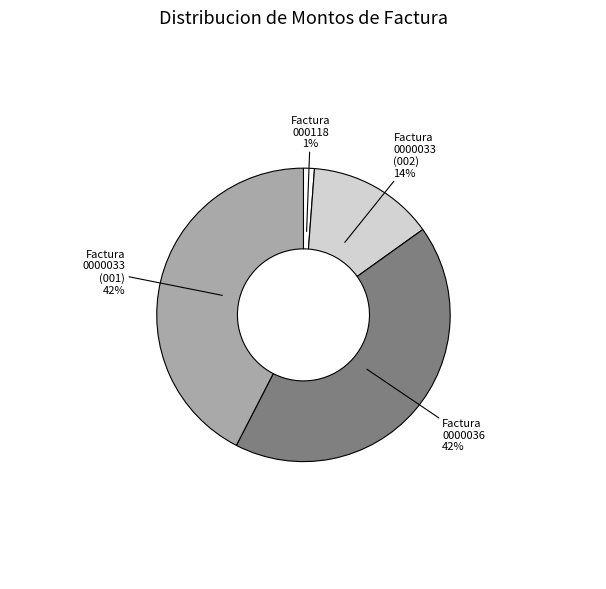

Is there a majority slice in this chart?

No